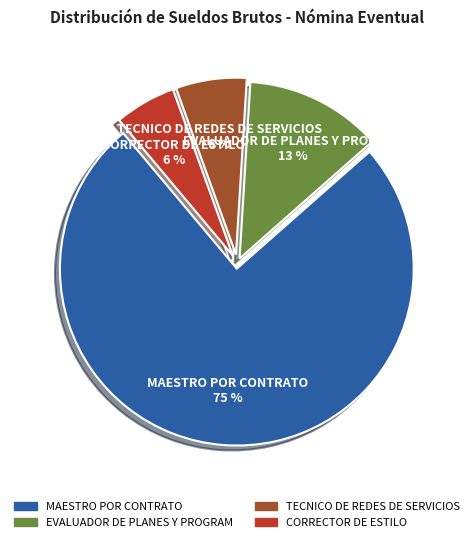

To the nearest percent, what is the combined percentage of CORRECTOR DE ESTILO and TECNICO DE REDES DE SERVICIOS?

12%